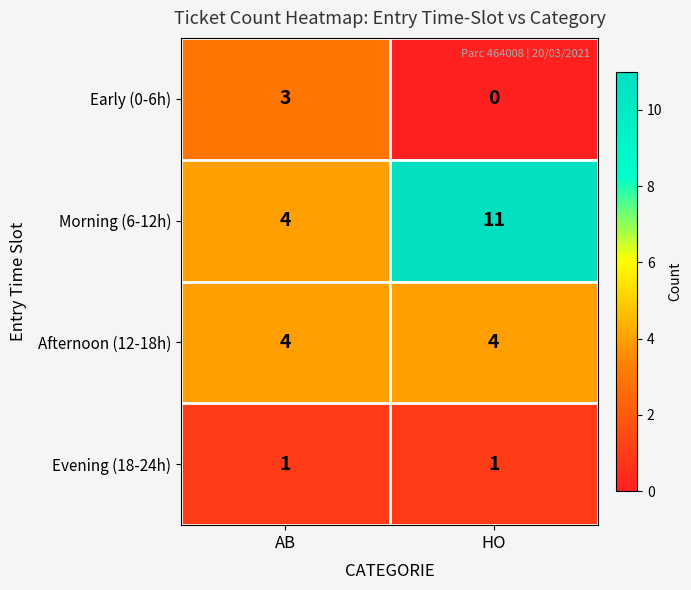

Reading right to left, what are all the values shown in this chart?

Early (0-6h): HO=0	AB=3
Morning (6-12h): HO=11	AB=4
Afternoon (12-18h): HO=4	AB=4
Evening (18-24h): HO=1	AB=1